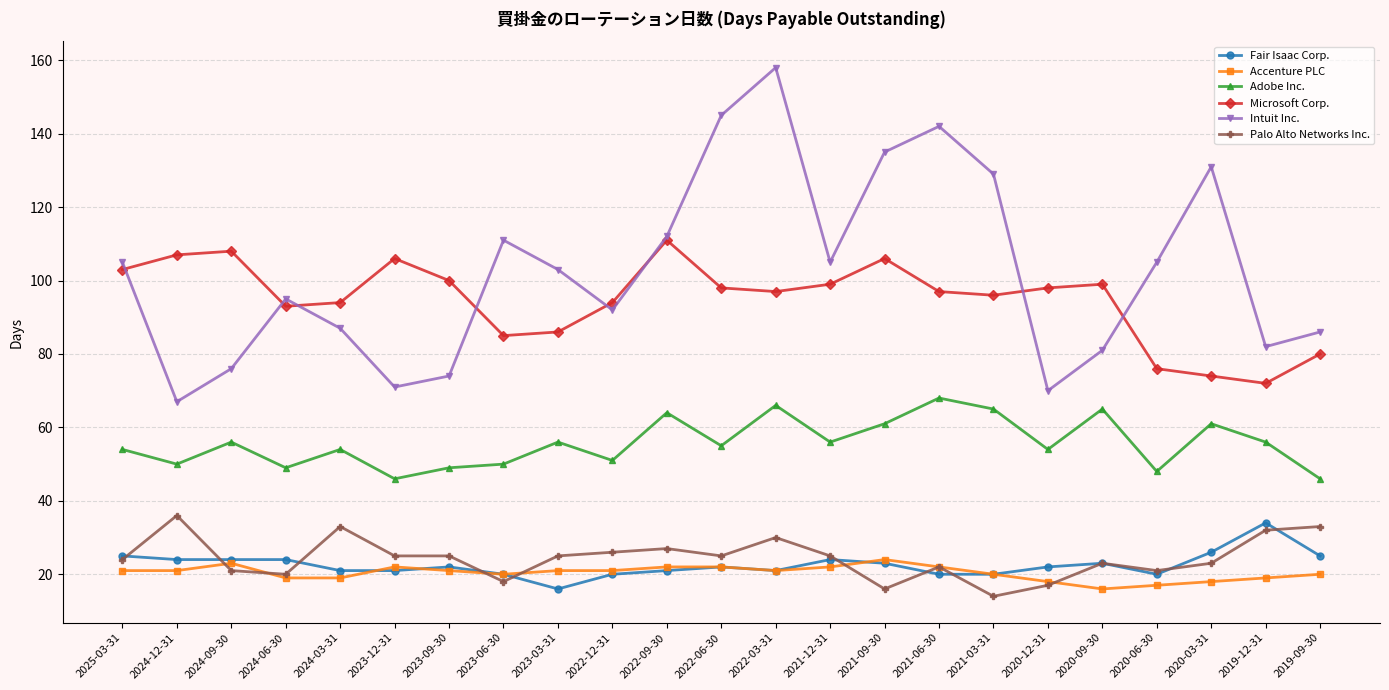

True or false: Microsoft Corp. and Fair Isaac Corp. cross at least once.

False